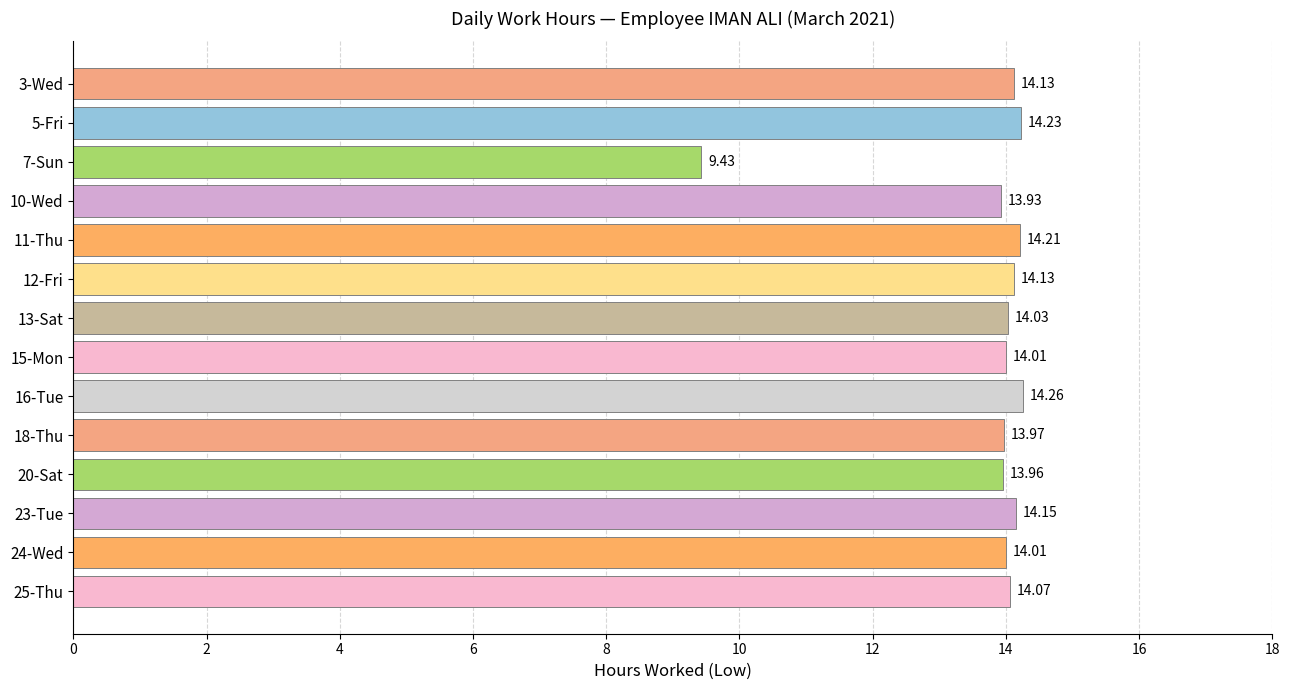

What is the ratio of the value at 7-Sun to the value at 23-Tue?

0.7